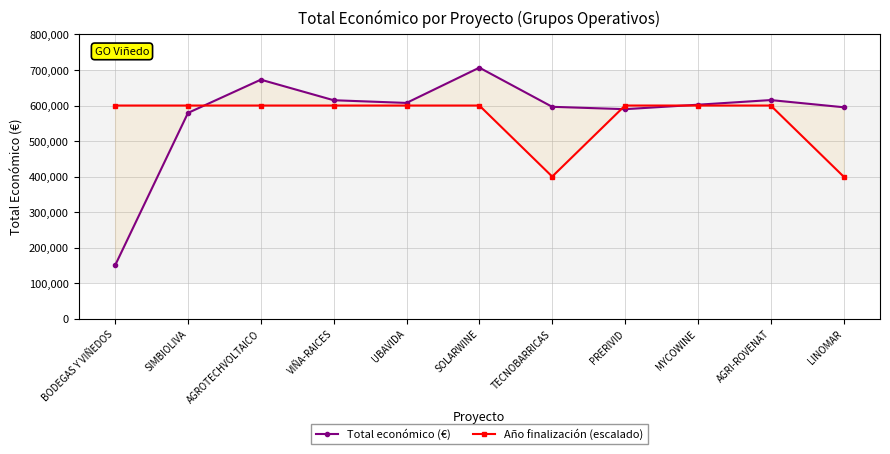

Count the number of data series in this chart.

2